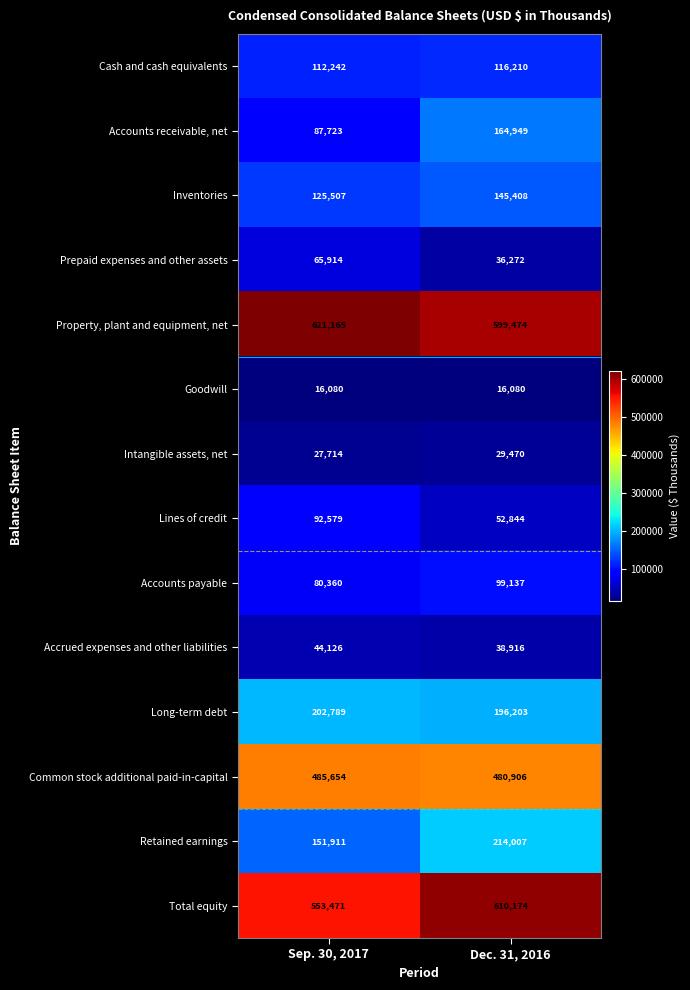

At which category is the sum across all series the highest?

Dec. 31, 2016